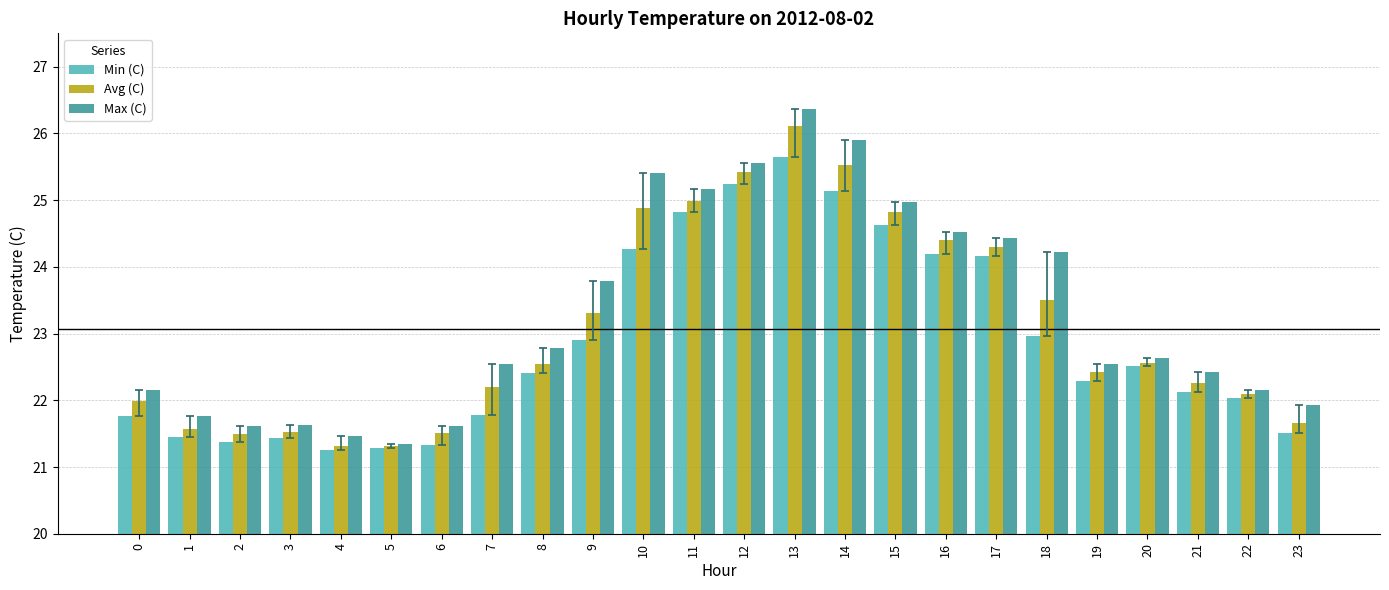

Between 3 and 13, which series saw the biggest shift?

Max (C)